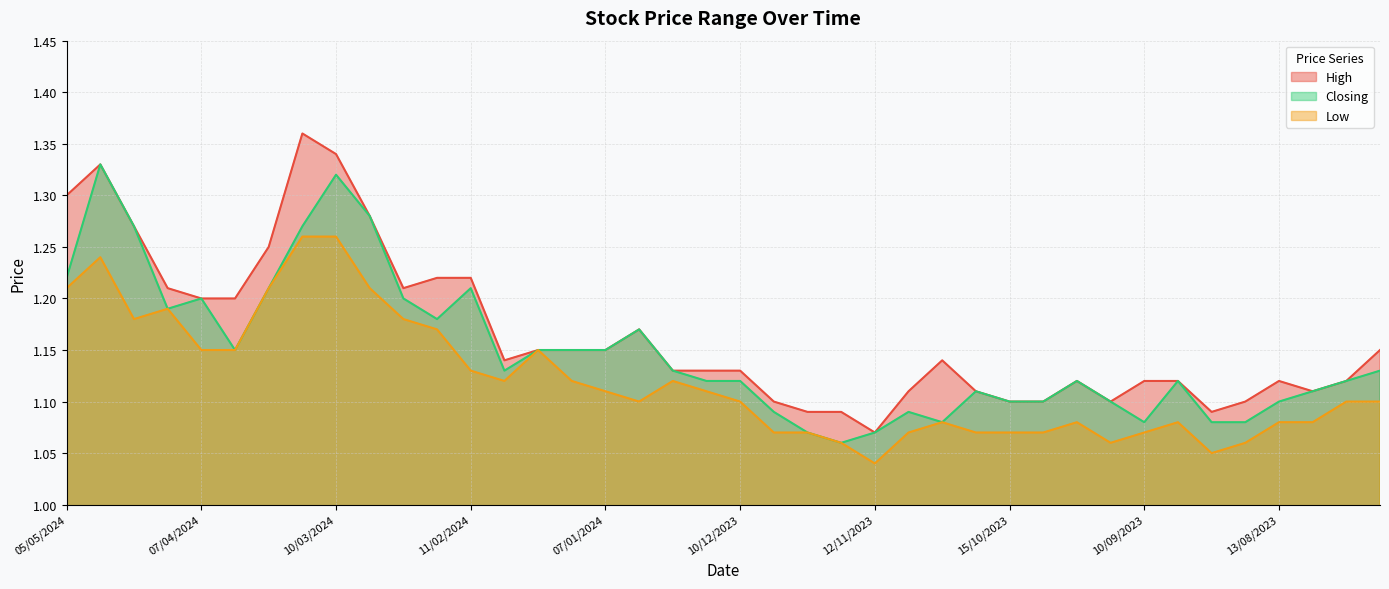

At which label is Low closest to 1?

12/11/2023